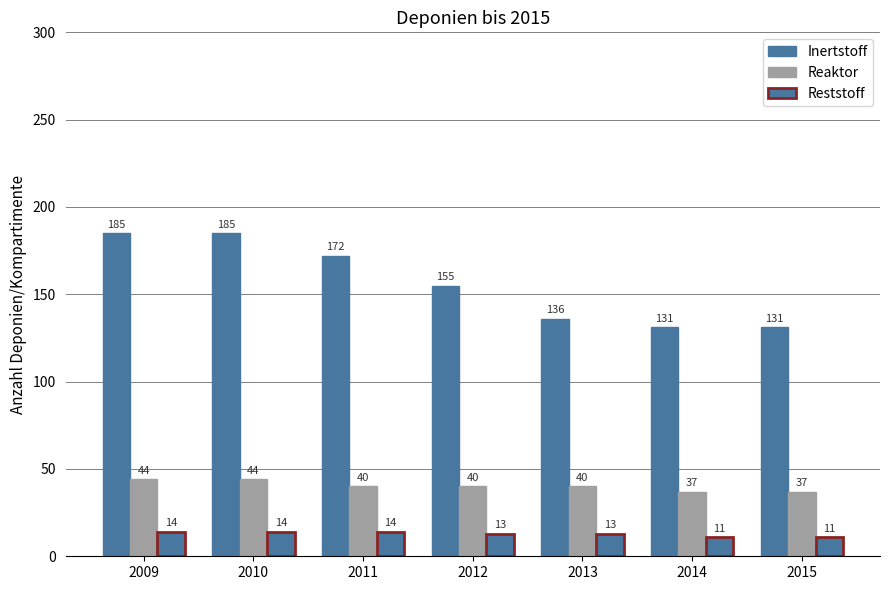

Count the number of categories in the chart.

7